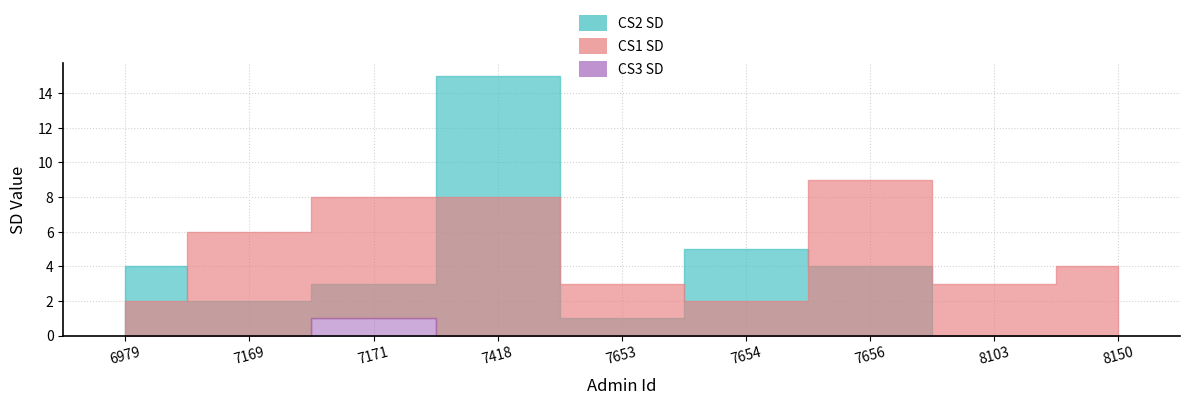

Does the chart display data point markers on the line(s)?

No